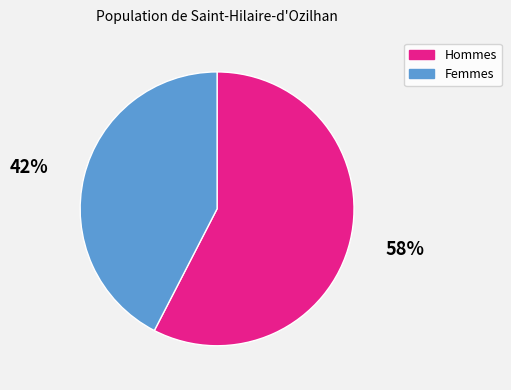

Is there any slice that represents more than half of the pie?

Yes